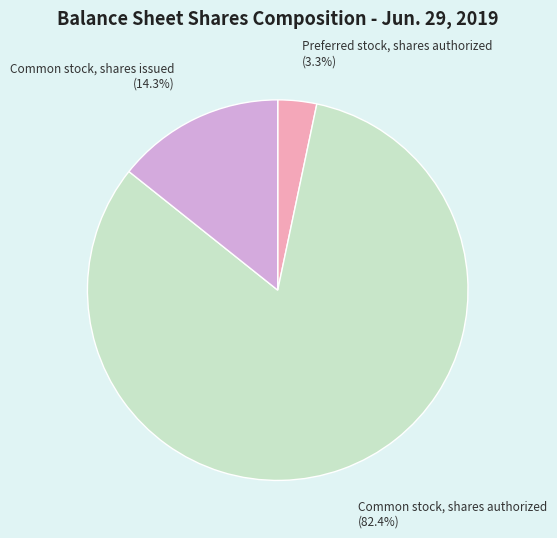

How many slices are in this pie chart?

3